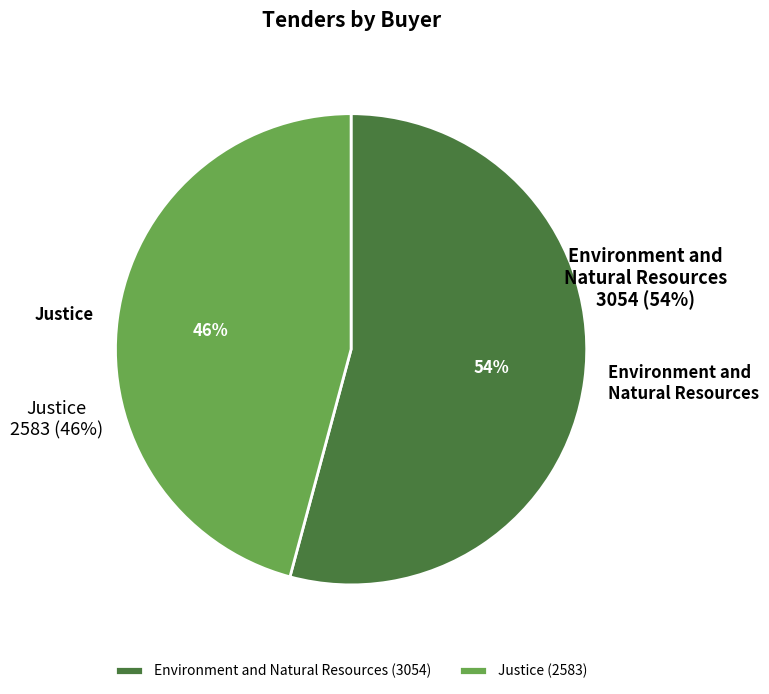

Is there any slice that represents more than half of the pie?

Yes